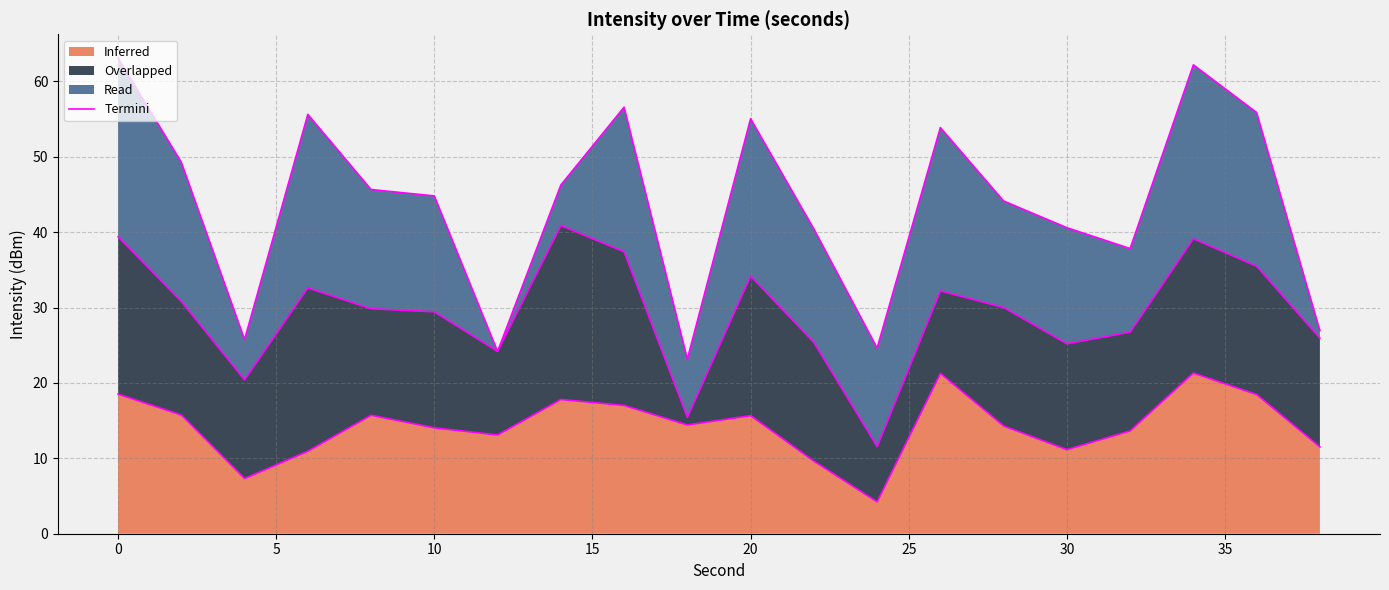

The Inferred series shows 18.2 at 30. True or false?

False